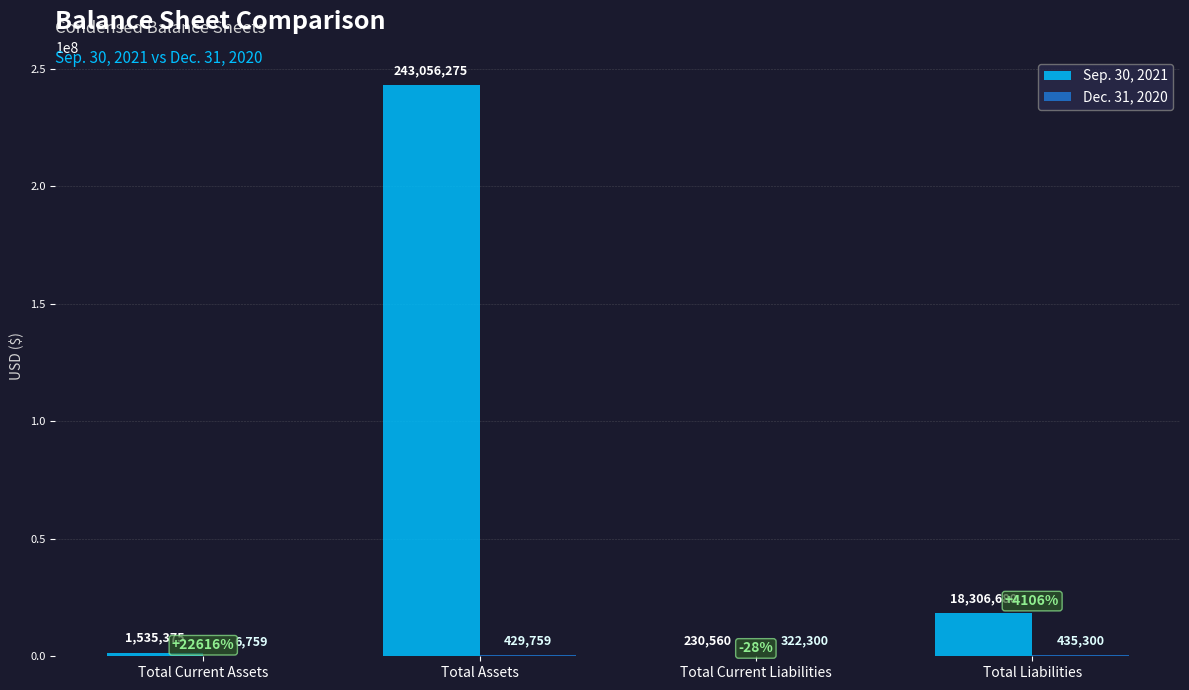

The value of Sep. 30, 2021 at Total Assets is 386319628. True or false?

False